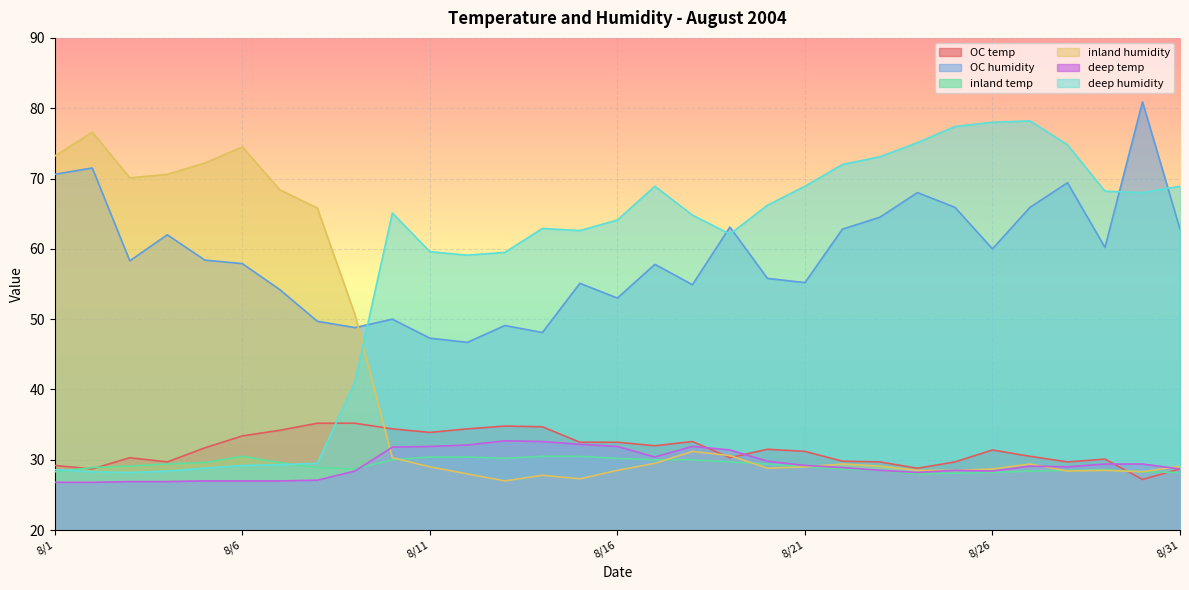

What is the minimum value for deep humidity?

28.2